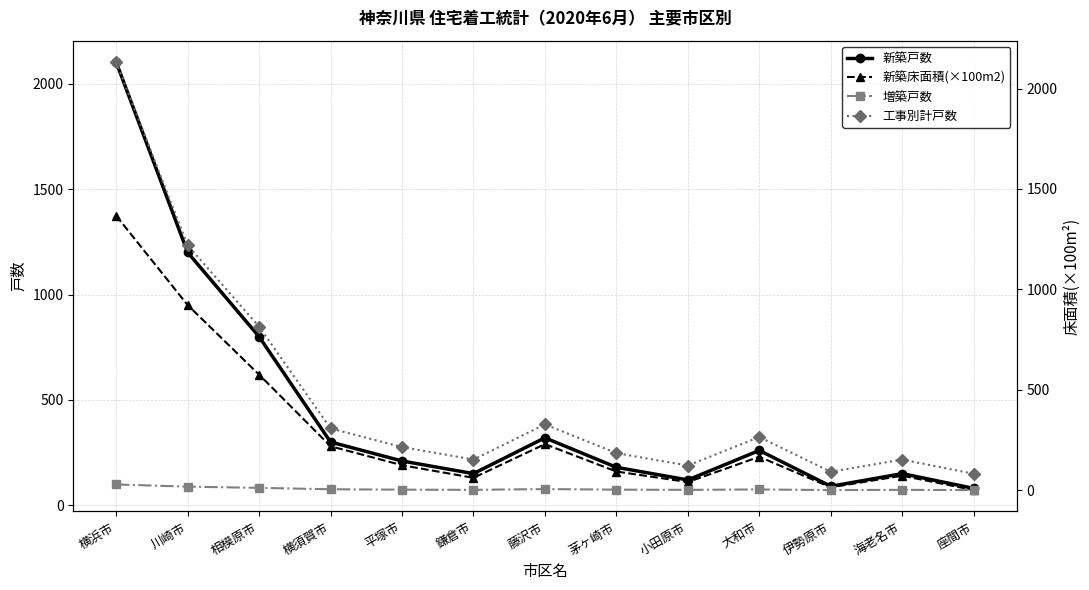

What is the label of the 4th point from the left?

横須賀市